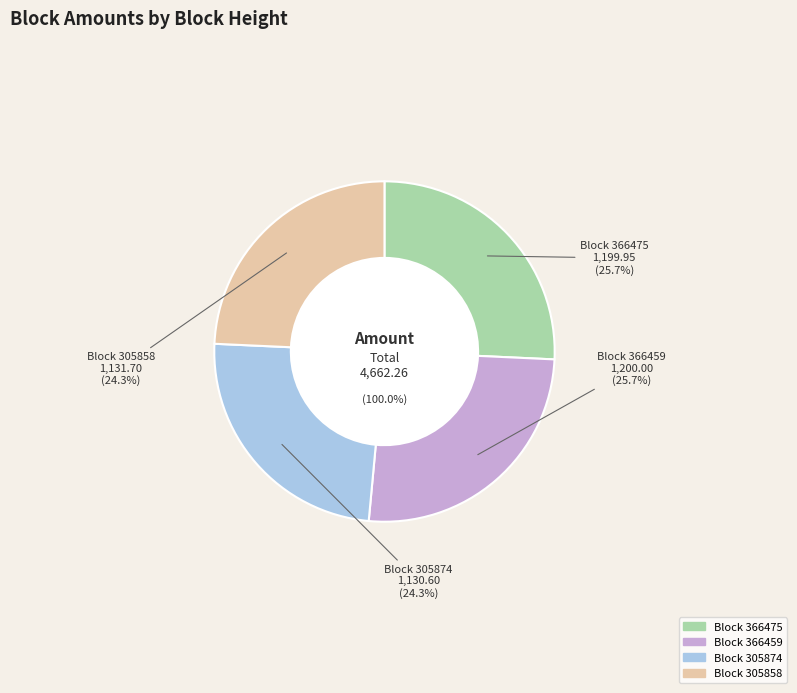

How many segments does this pie chart have?

4